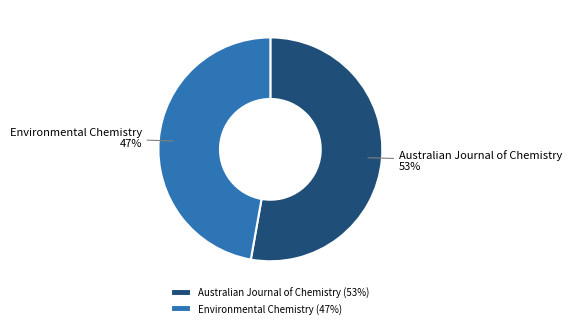

Combined, do Environmental Chemistry and Australian Journal of Chemistry account for over 50%?

Yes